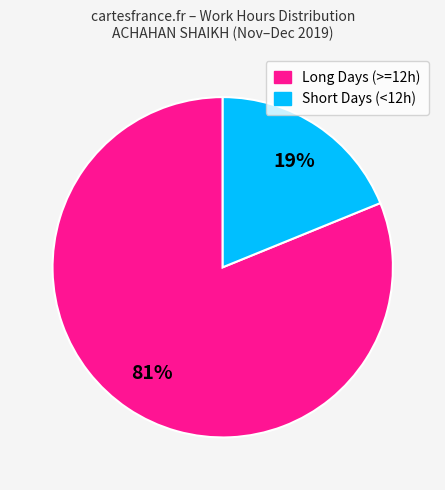

Does any single category account for the majority?

Yes